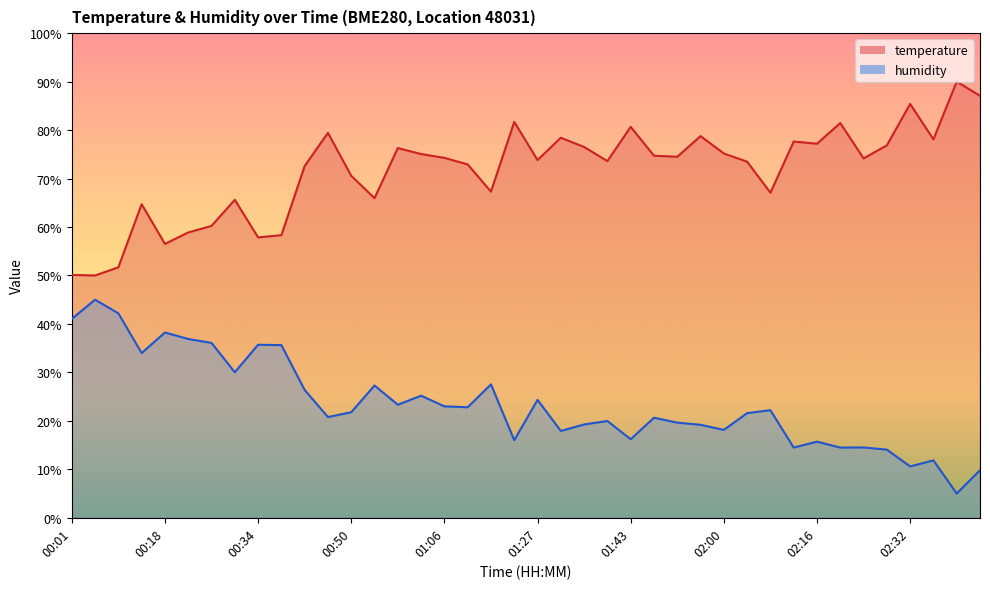

Rank the series at 01:23 from lowest to highest value.

humidity, temperature